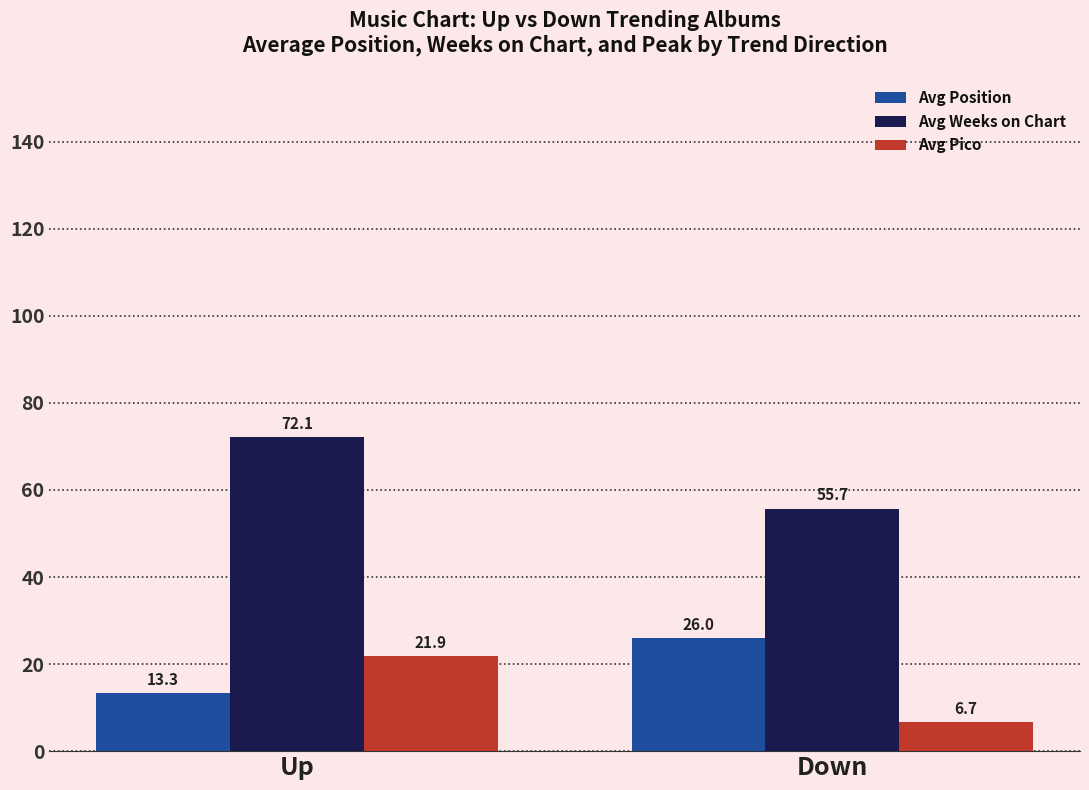

Is the value of Avg Weeks on Chart at Down greater than the value of Avg Position at Down?

Yes